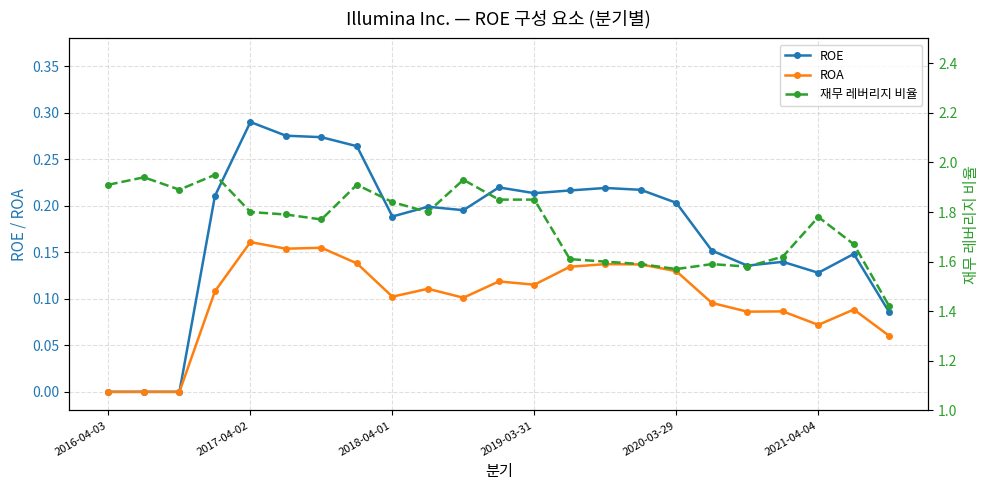

Rank the series by their maximum value, from highest to lowest.

재무 레버리지 비율, ROE, ROA